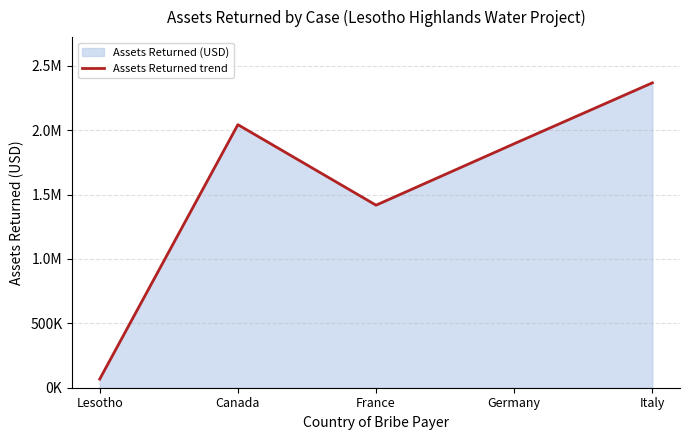

True or false: the data shows 1417490 at France.

True